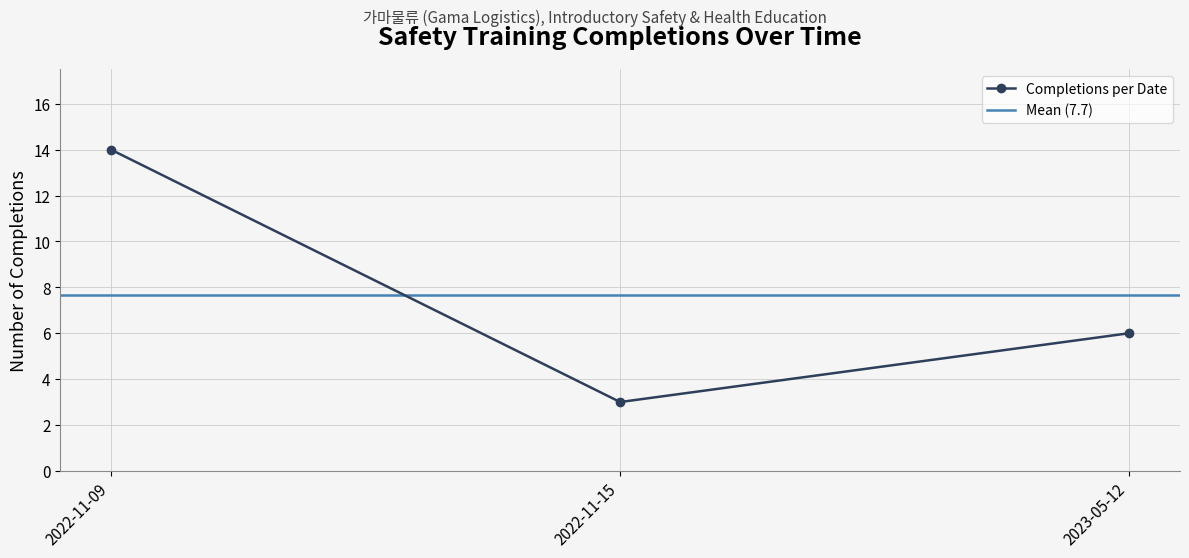

What is the change in value from 2022-11-15 to 2023-05-12?

+3